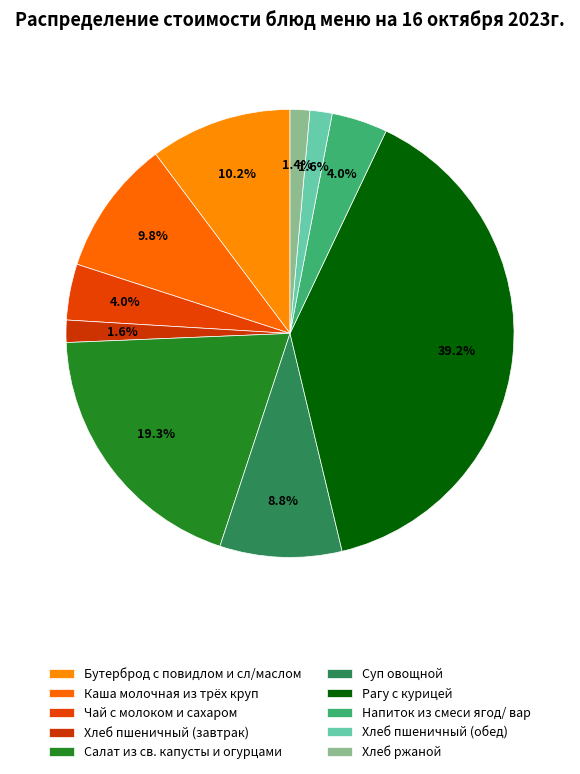

To the nearest percent, what portion does Салат из св. капусты и огурцами represent?

19%